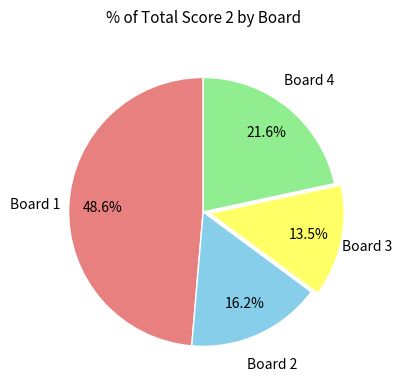

How many segments does this pie chart have?

4